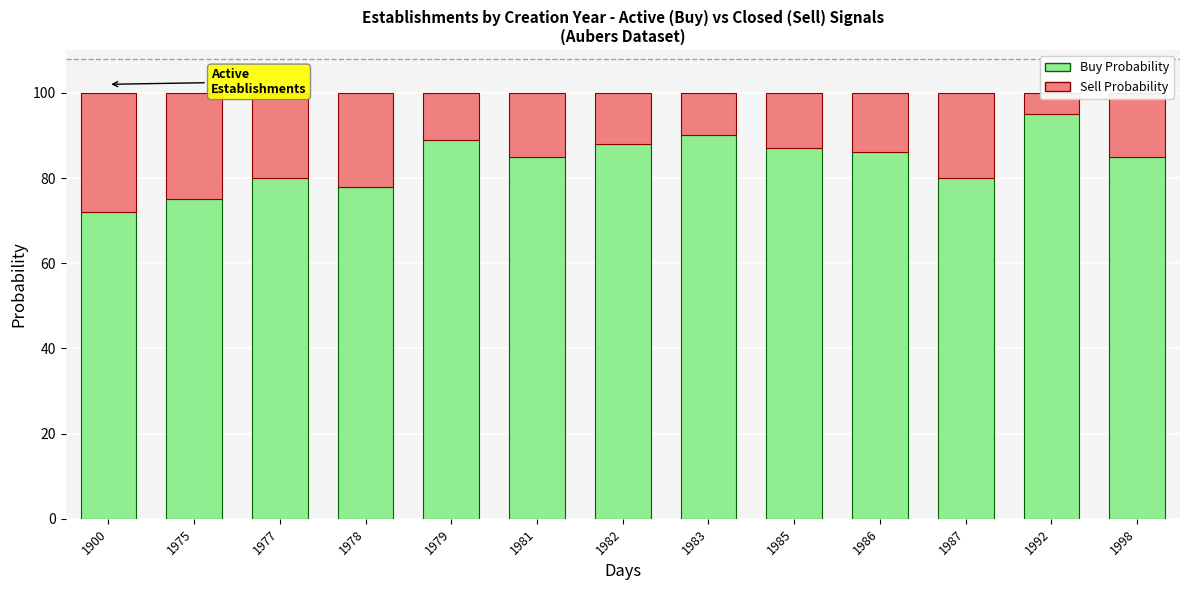

The value of Sell Probability at 1986 is 9. True or false?

False